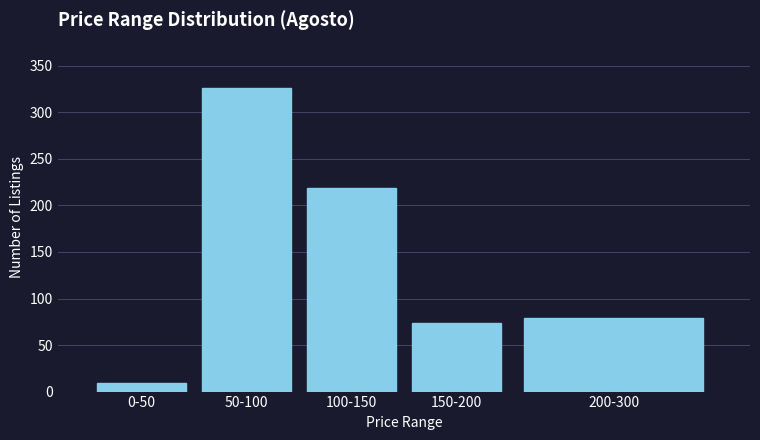

Reading left to right, list all the values displayed in this chart.

0-50=9	50-100=326	100-150=219	150-200=74	200-300=79